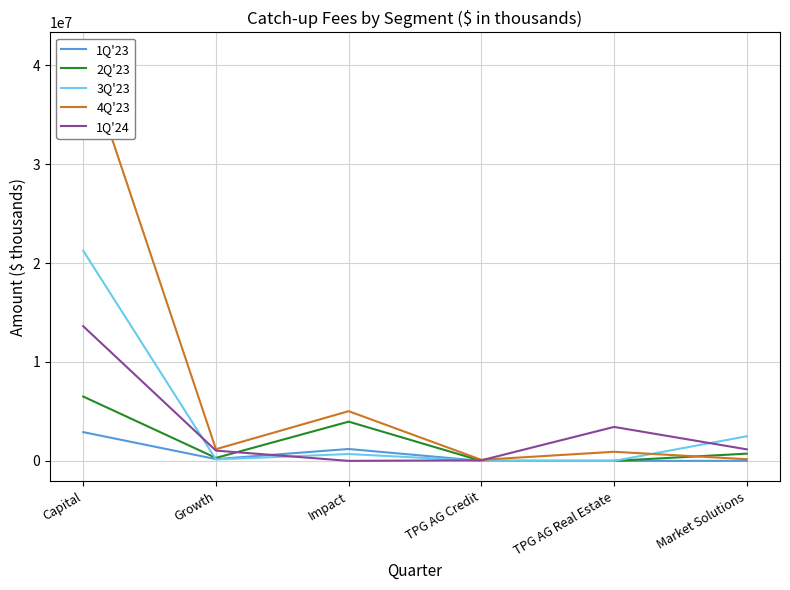

What are all the series names shown in the legend?

1Q'23, 2Q'23, 3Q'23, 4Q'23, 1Q'24